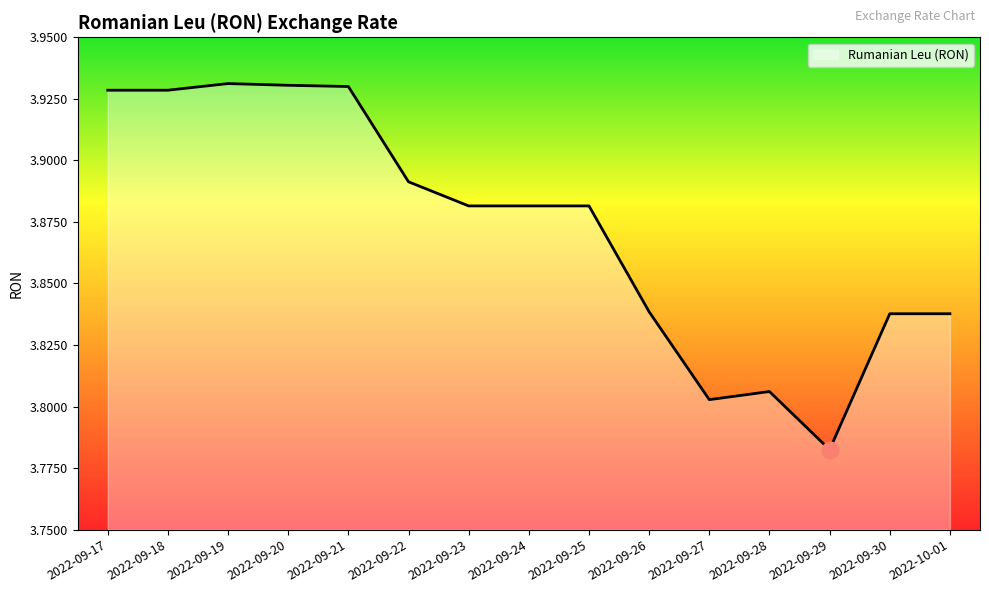

Which category has the lowest value across all series?

2022-09-29